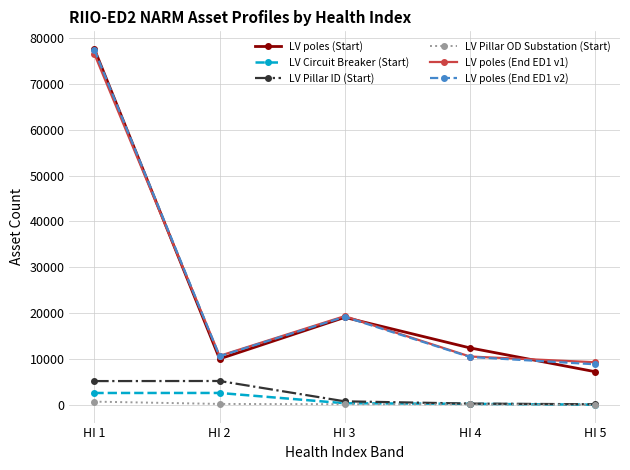

True or false: LV poles (Start) and LV Pillar OD Substation (Start) cross at least once.

False